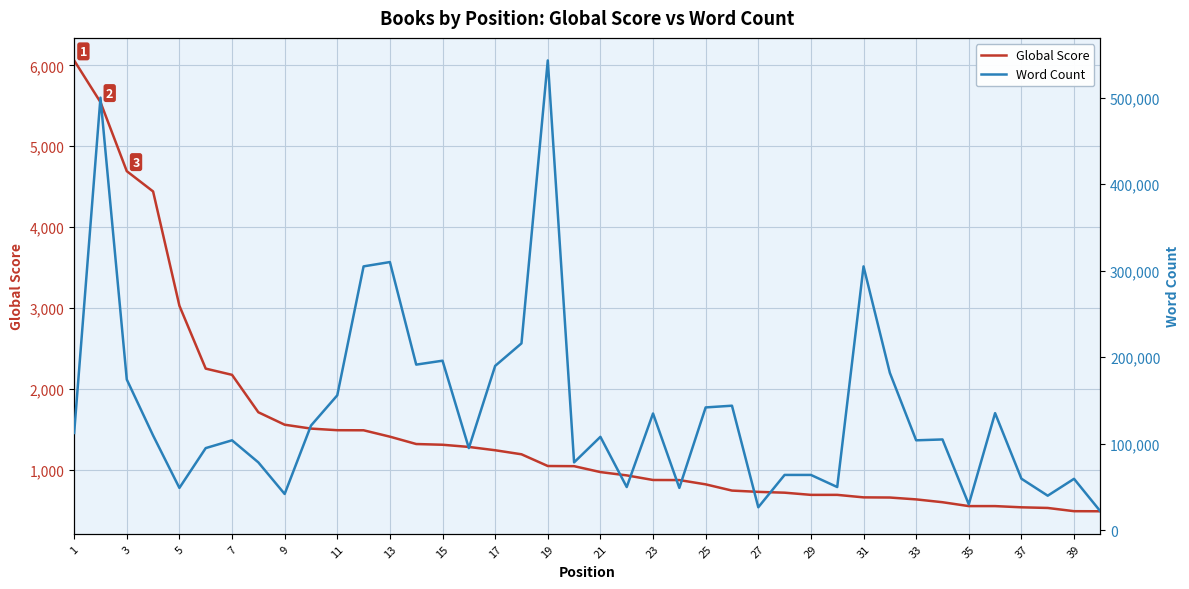

How many interior local valleys does the Word Count series have?

12